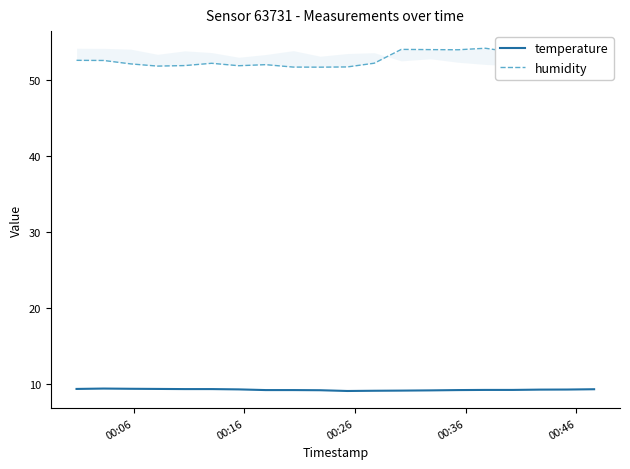

True or false: temperature and humidity cross at least once.

False